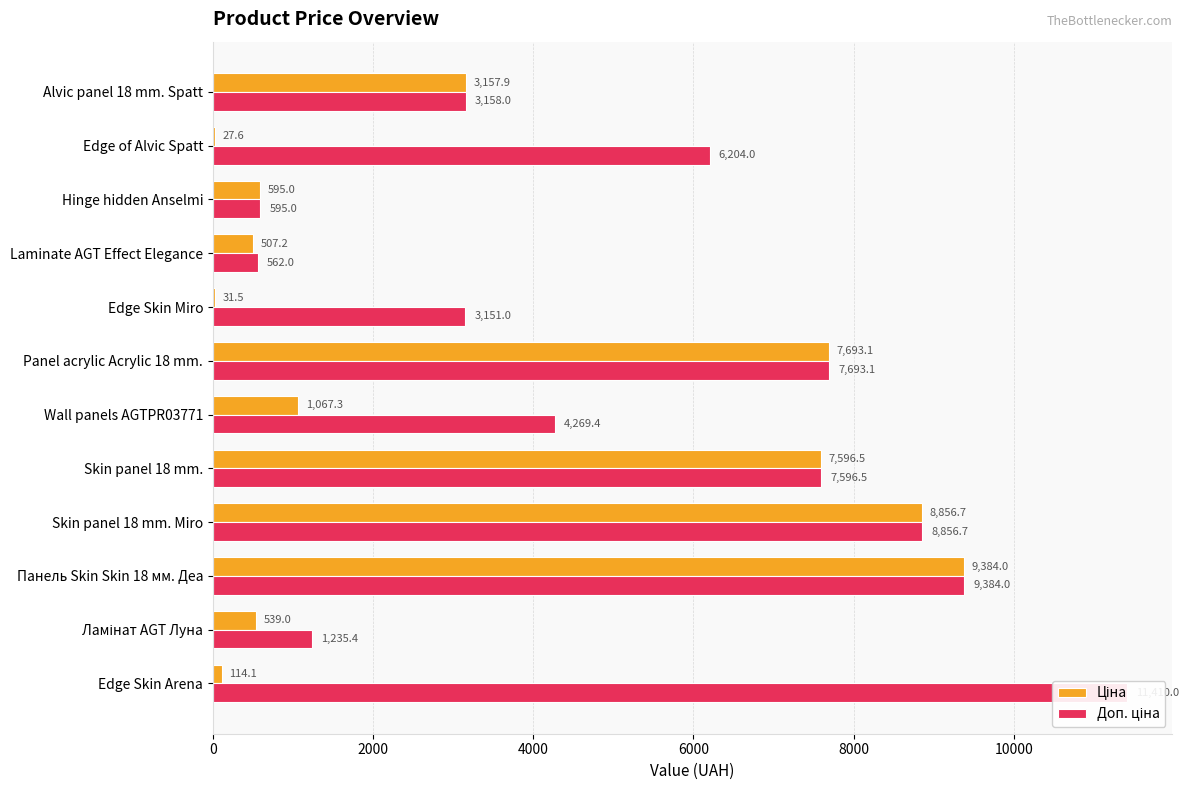

Reading left to right, transcribe all the data shown in this chart.

Ціна: 114.1	539.0	9384.0	8856.7	7596.5	1067.3	7693.1	31.5	507.2	595.0	27.6	3157.9
Доп. ціна: 11410.0	1235.4	9384.0	8856.7	7596.5	4269.4	7693.1	3151.0	562.0	595.0	6204.0	3158.0